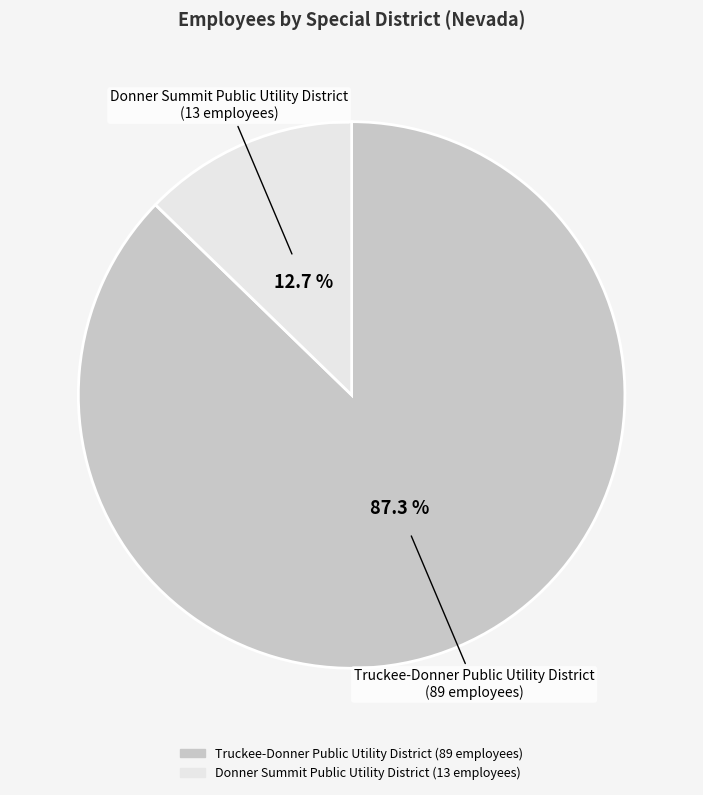

Combined, what portion of the pie is Truckee-Donner Public Utility District and Donner Summit Public Utility District?

100.0%